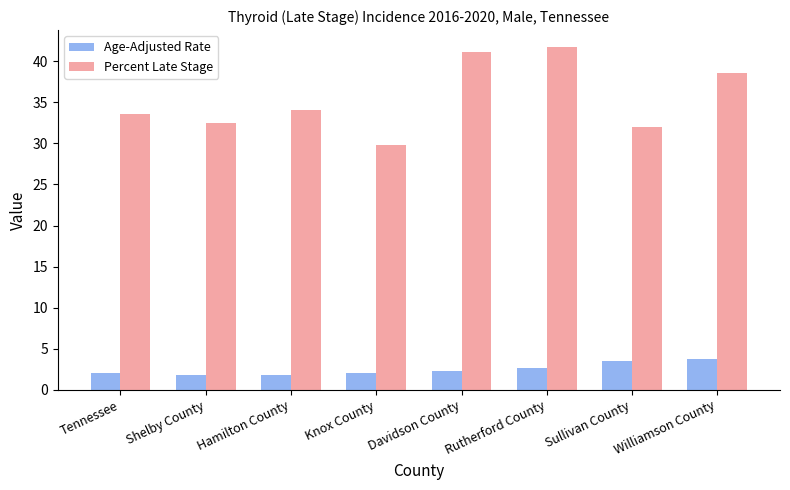

How many bars are there in total?

16